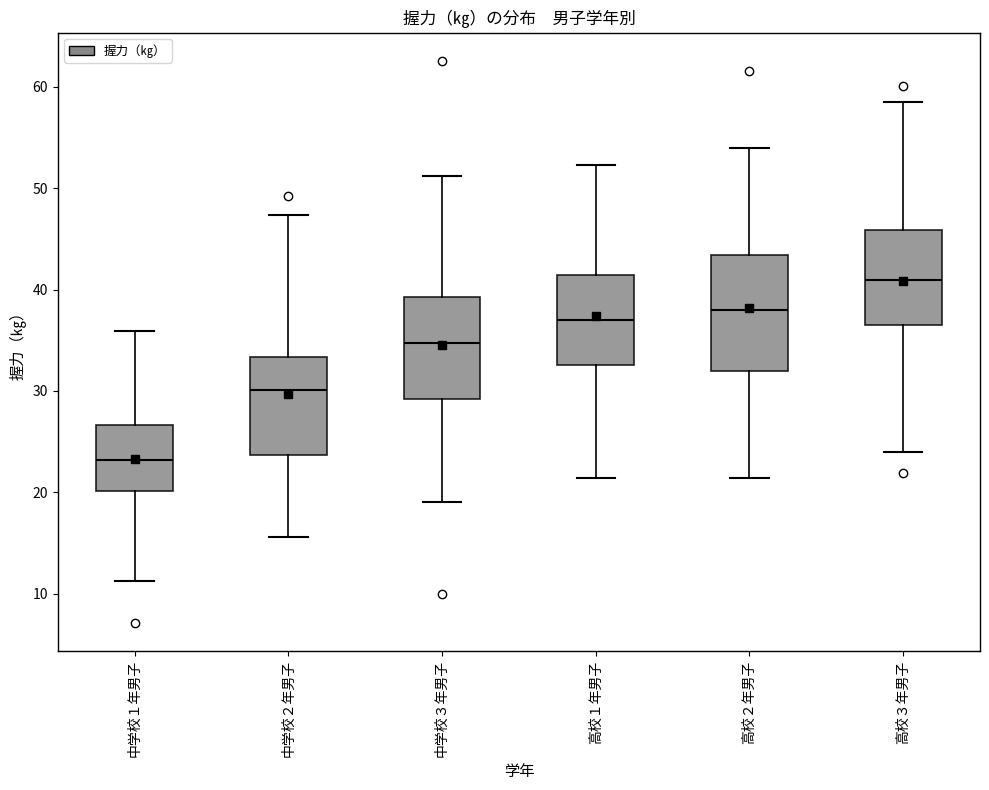

Comparing the boxes themselves (not the whiskers), which one is the tallest?

高校２年男子